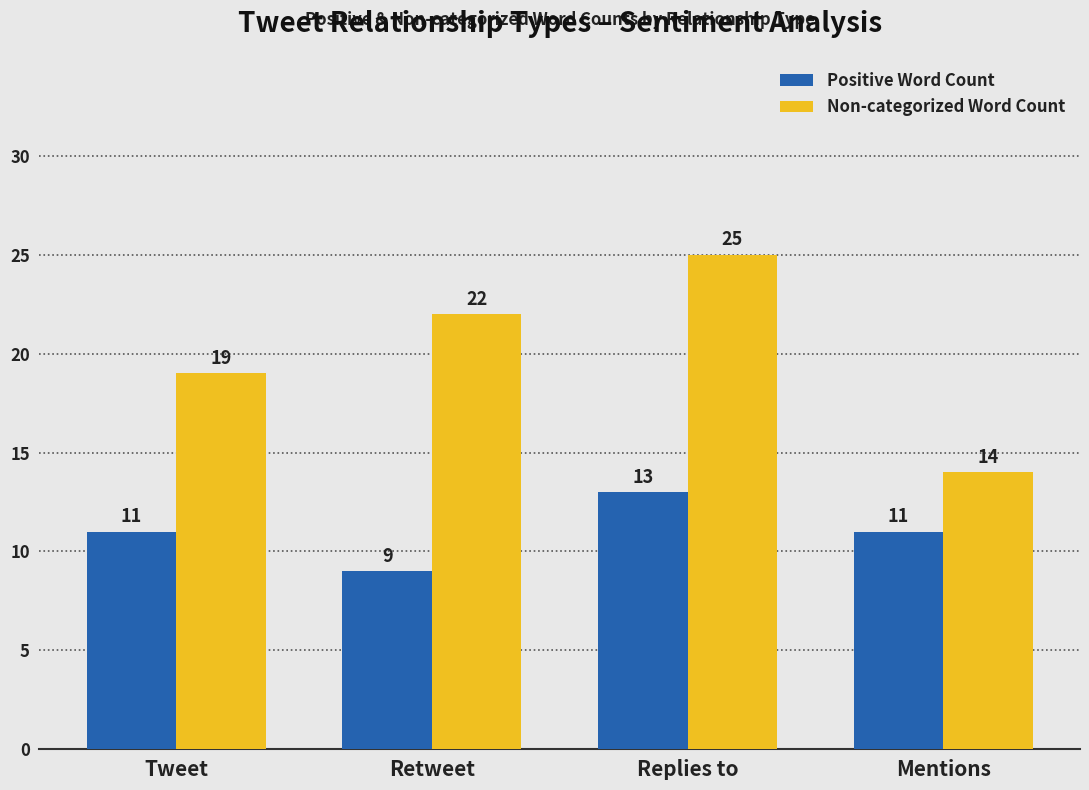

What is the minimum value shown in the chart?

9